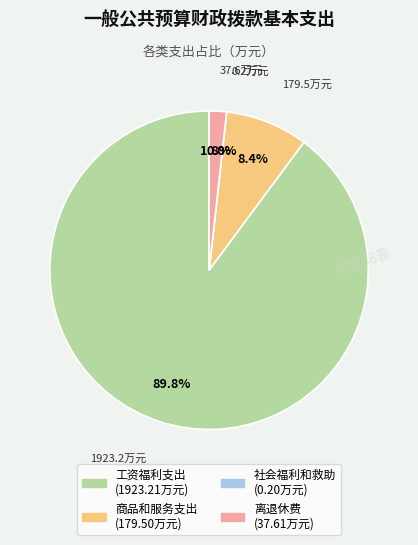

What portion of the pie excludes 工资福利支出?

10.2%